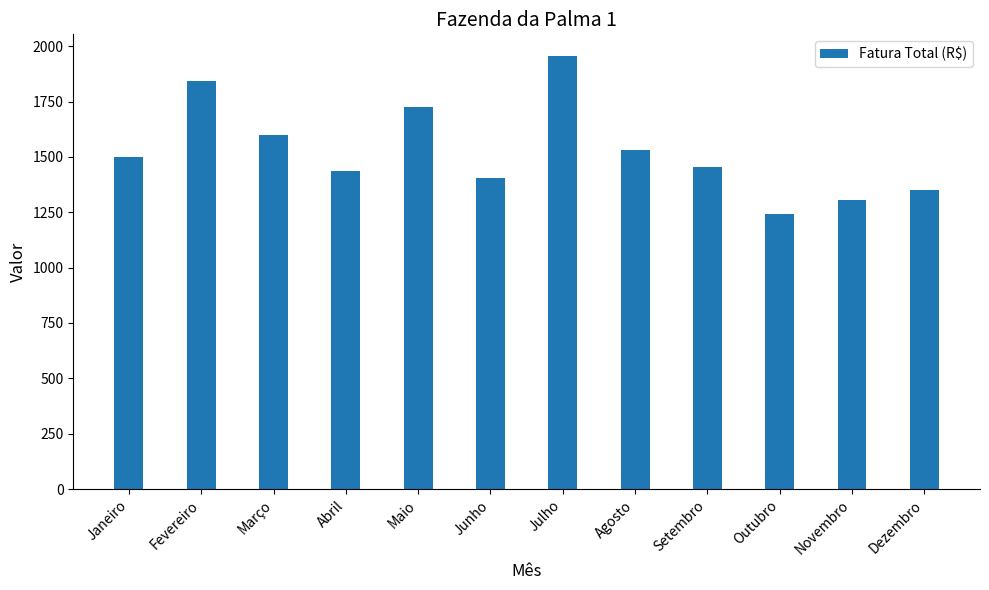

What is the label of the 2nd bar from the right?

Novembro